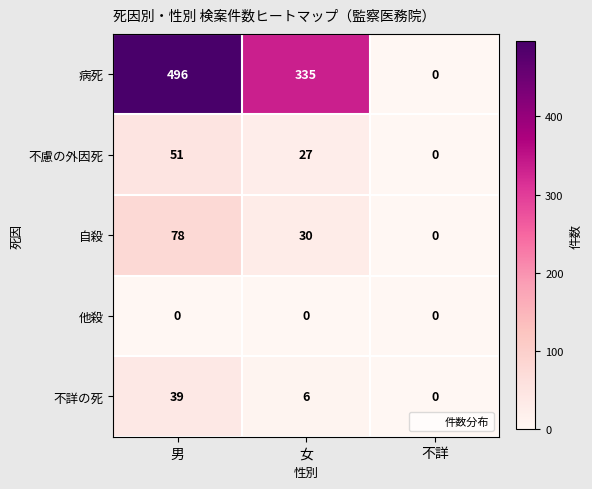

How many 病死 values are between 0 and 496?

3